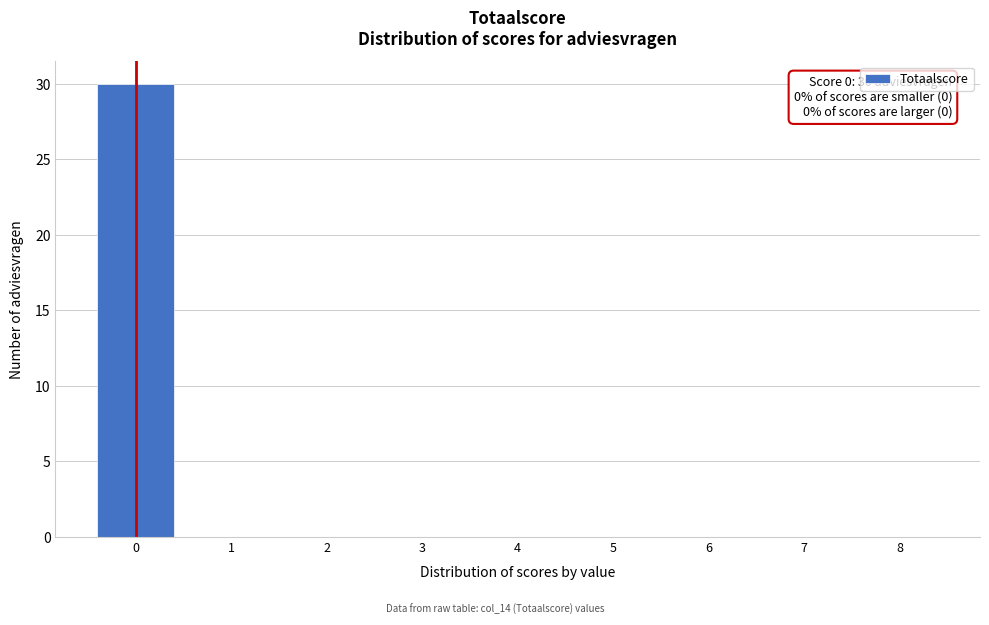

Which range on the x-axis has the tallest bar?

-0.5 to 0.5